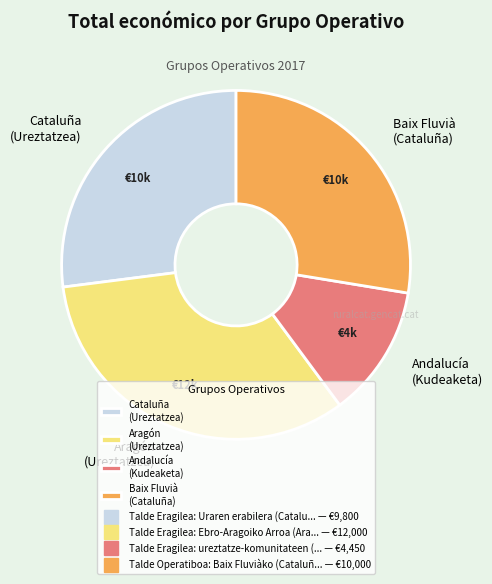

What is the ratio of the value at Andalucía (Kudeaketa) to the value at Aragón (Ureztatzea)?

0.4